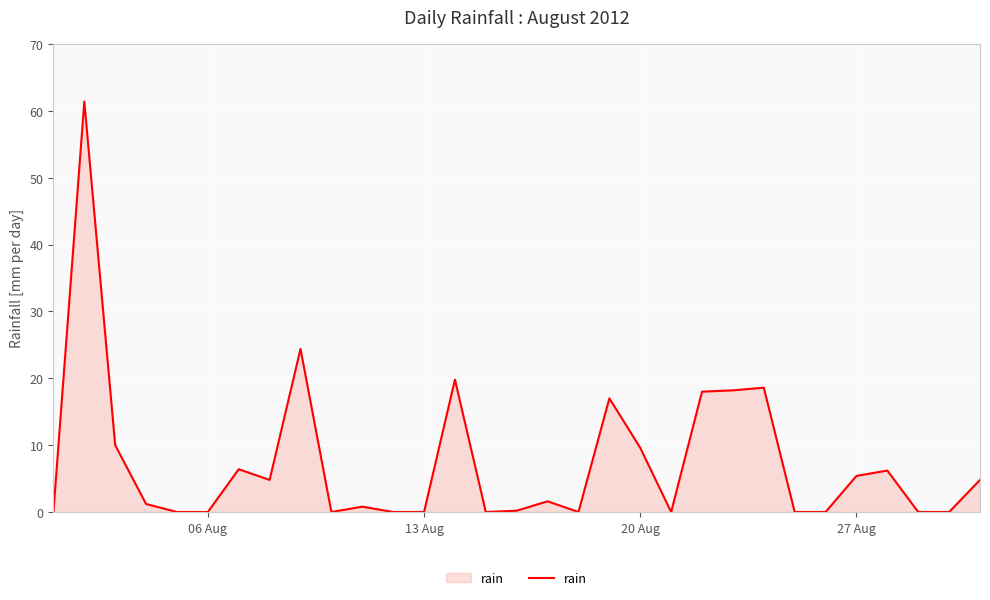

What is the greatest value displayed?

61.4